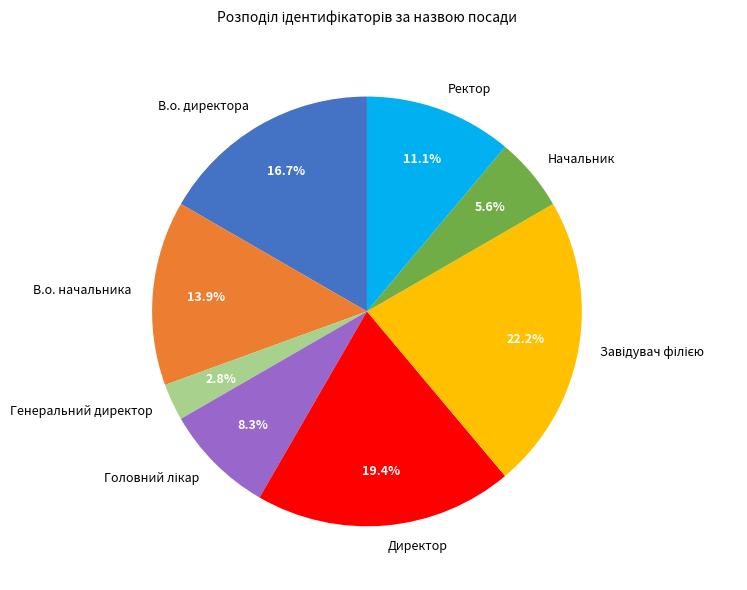

Is it true that В.о. начальника is 1% of the pie?

False